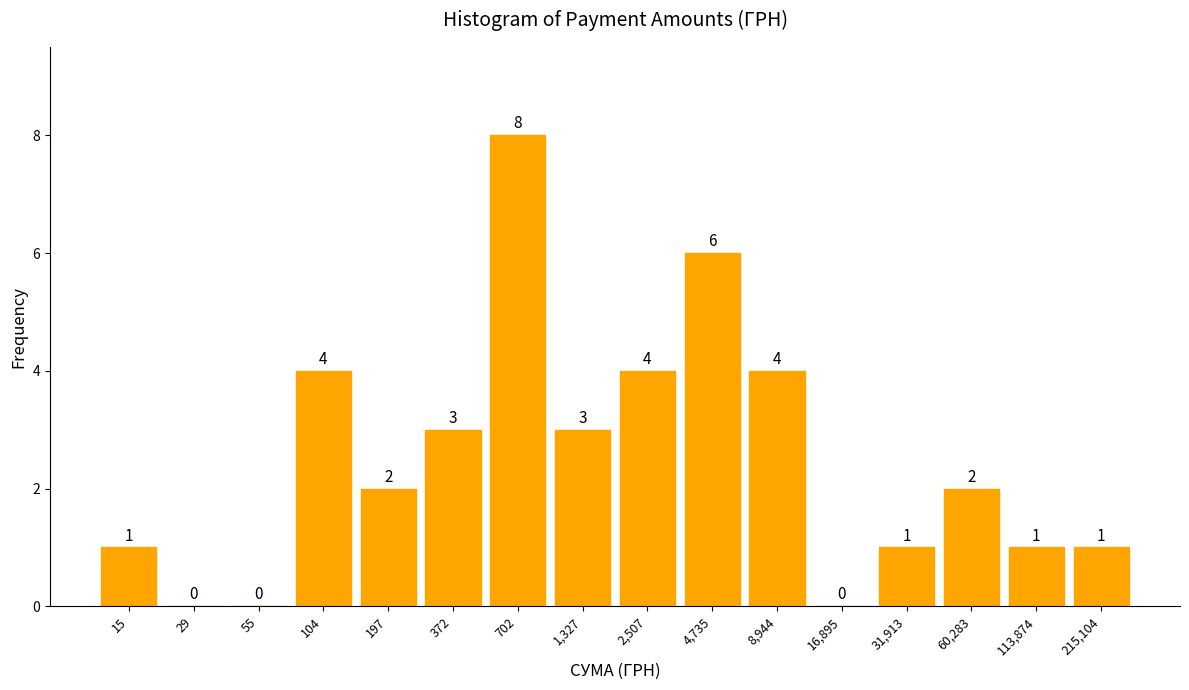

Reading right to left, transcribe all the data shown in this chart.

215,104=1	113,874=1	60,283=2	31,913=1	16,895=0	8,944=4	4,735=6	2,507=4	1,327=3	702=8	372=3	197=2	104=4	55=0	29=0	15=1